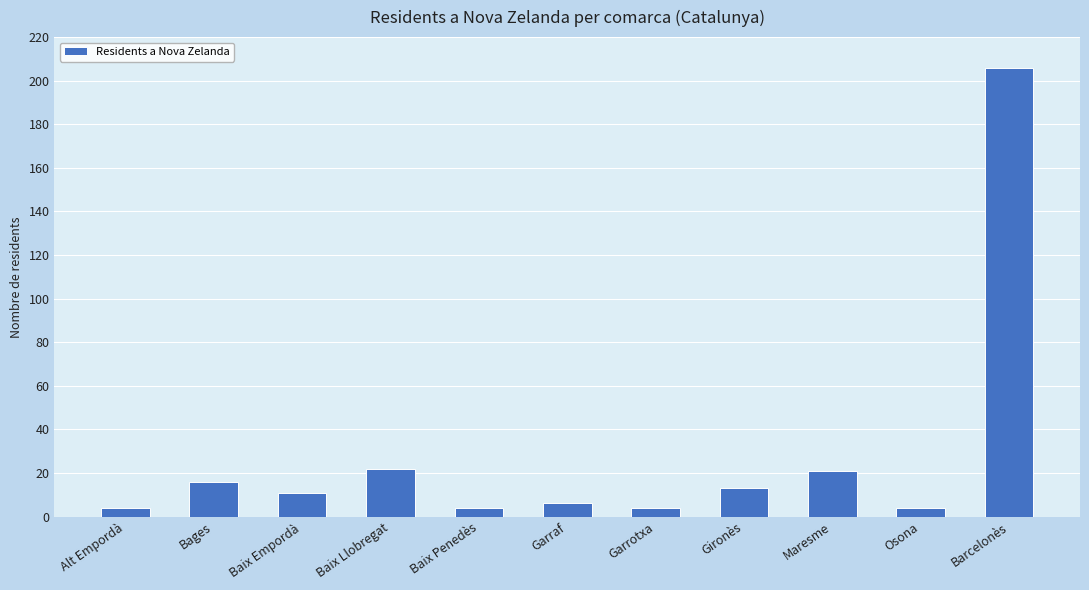

Does the chart contain stacked bars?

No